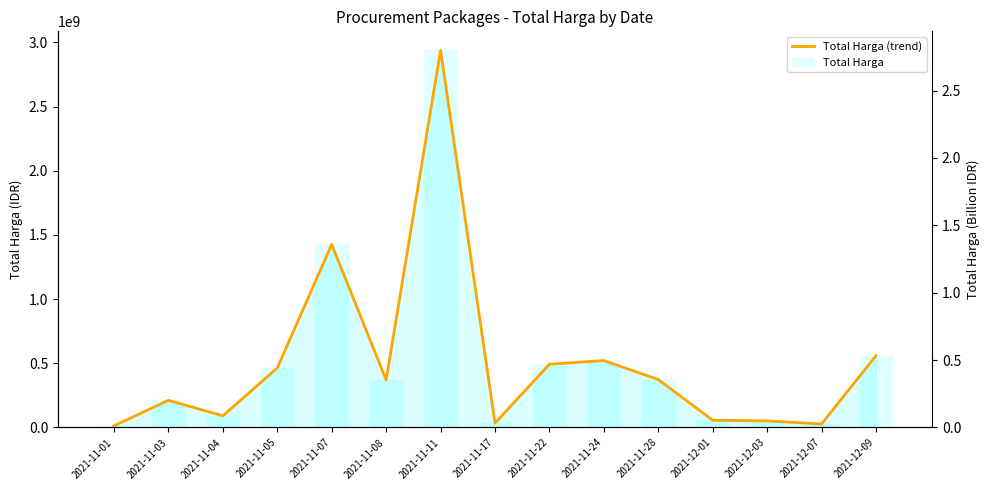

At 2021-12-07, list the series in order from largest to smallest.

Total Harga (trend), Total Harga